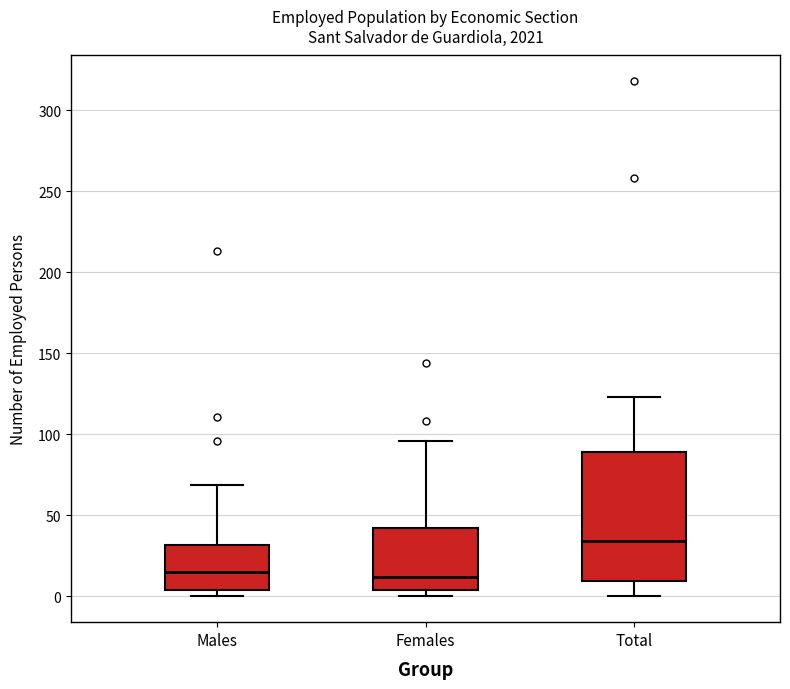

Reading left to right, transcribe this box plot: for each box, give where its median line is, the range the box spans, and where its two whiskers end, as read against the y-axis. The values are not printed on the chart, so give them approximately, as read against the axis.

Males: median 15, box 5 to 30, whiskers 0 to 70
Females: median 10, box 5 to 40, whiskers 0 to 95
Total: median 35, box 10 to 90, whiskers 0 to 125